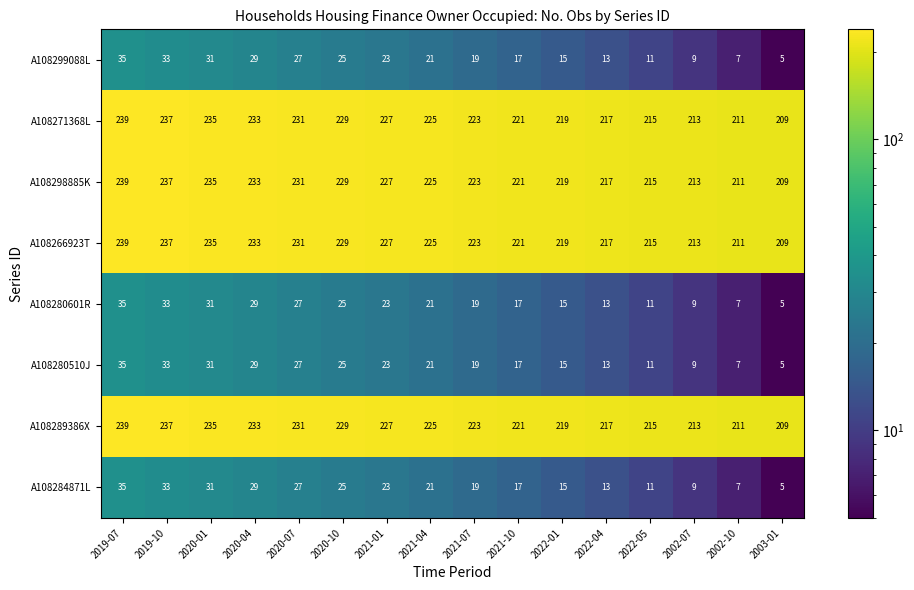

The A108284871L series shows 7 at 2002-10. True or false?

True